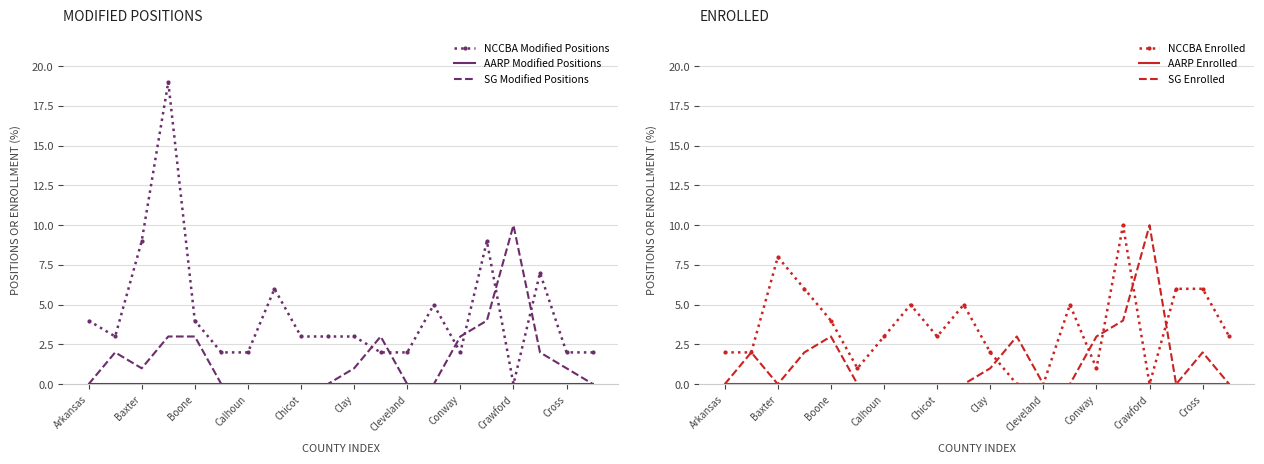

Which has a higher value, Calhoun or Cleveland?

Calhoun